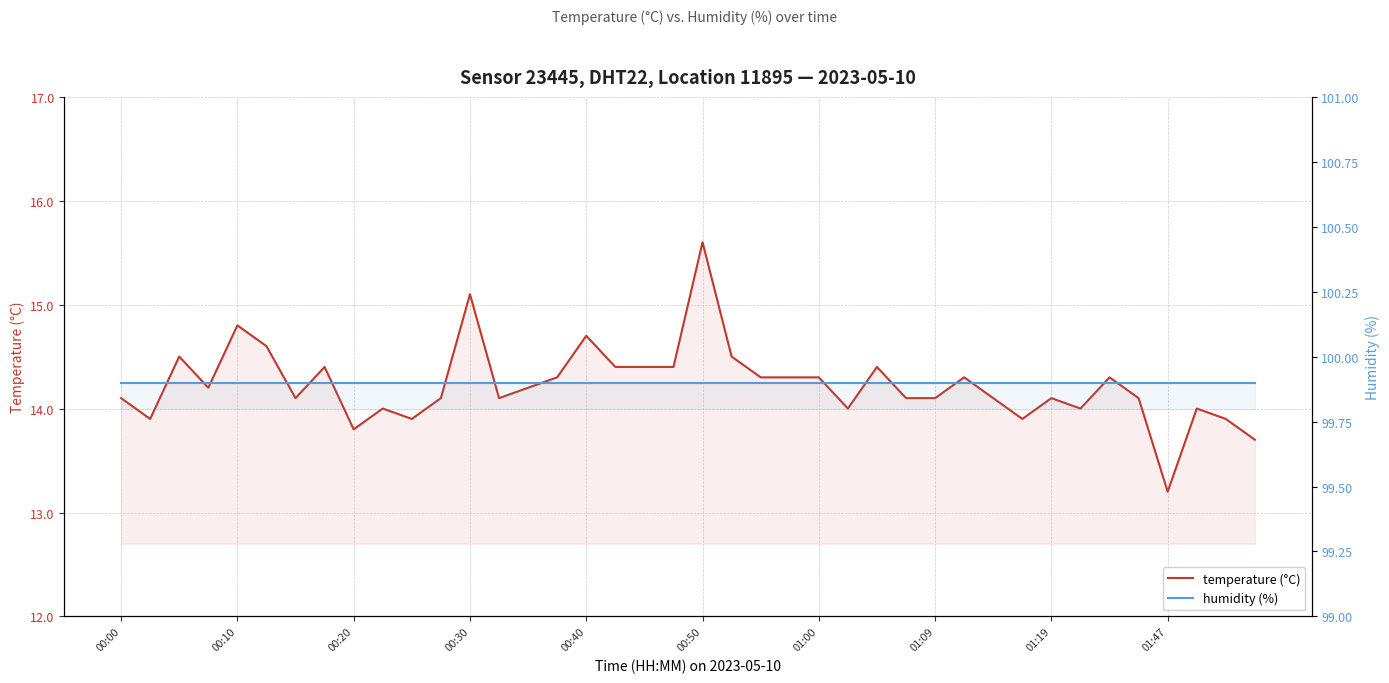

Between 10 and 32, which series saw the biggest shift?

temperature (°C)